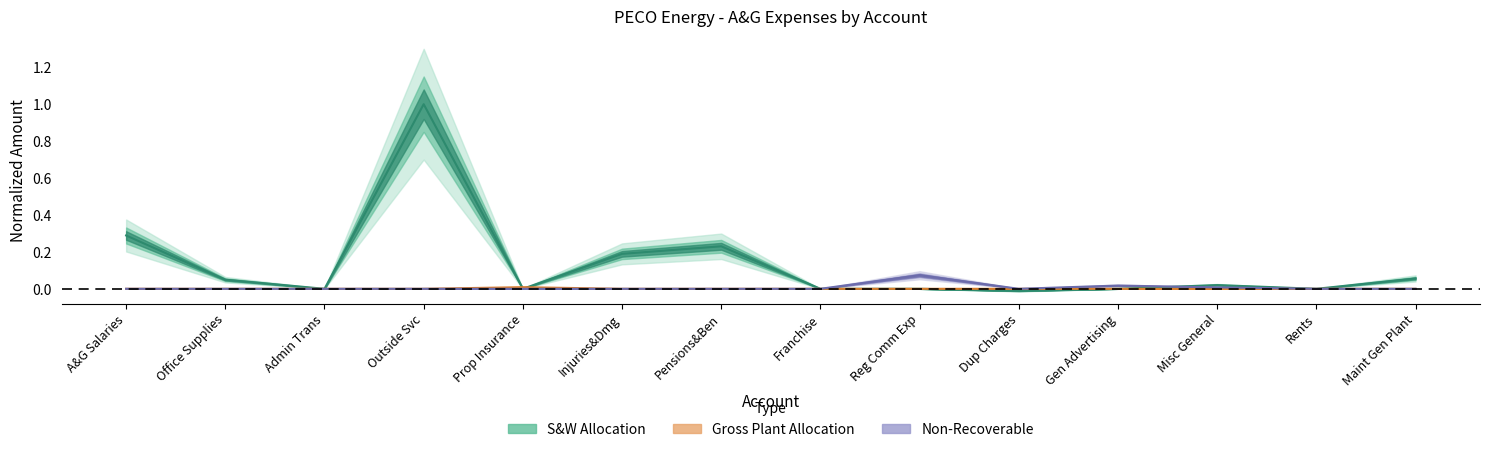

True or false: Non-Recoverable has a value of 0.0 at Maint Gen Plant.

False